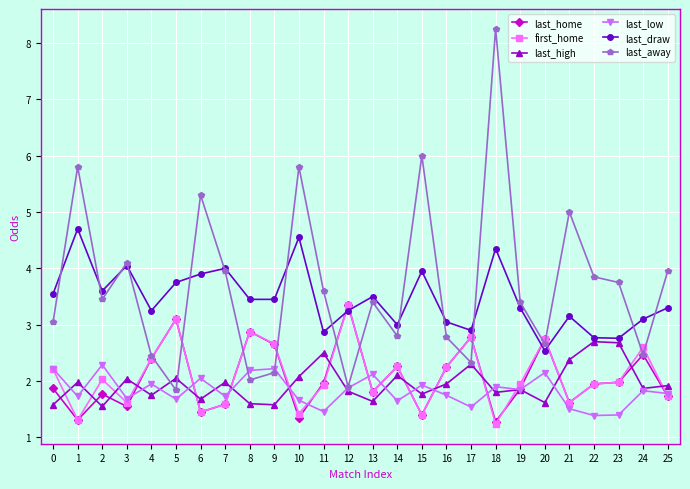

What is the minimum value for last_high?

1.6